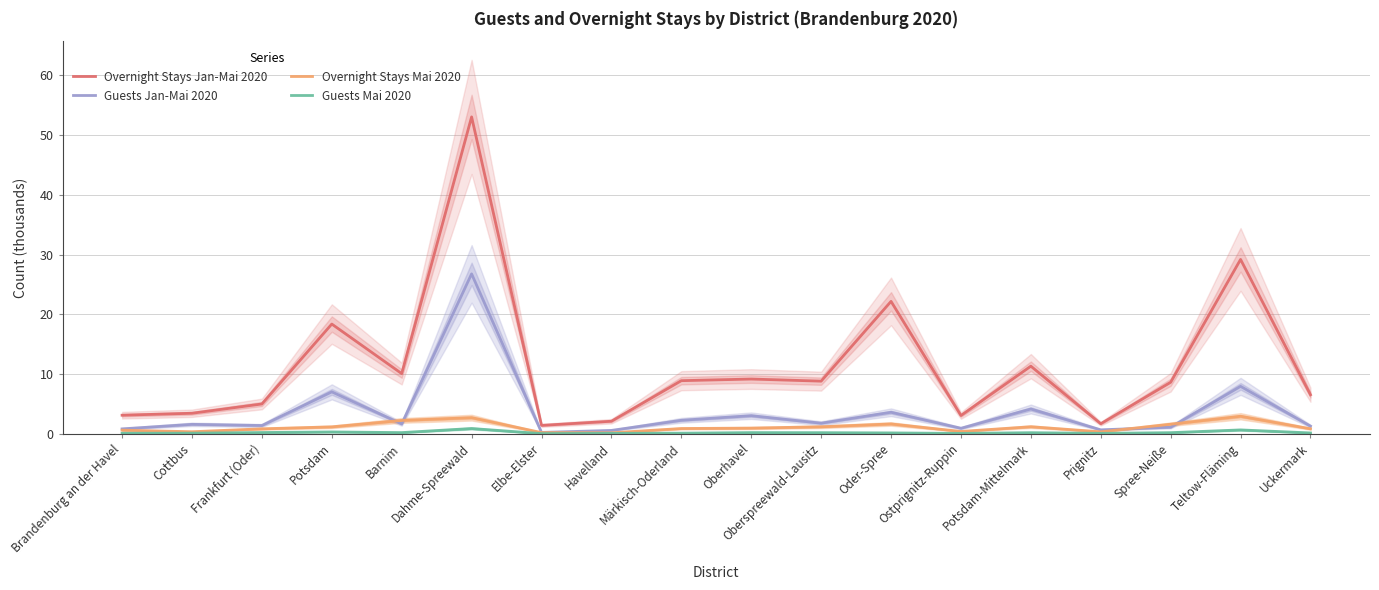

How many lines are shown in the chart?

4